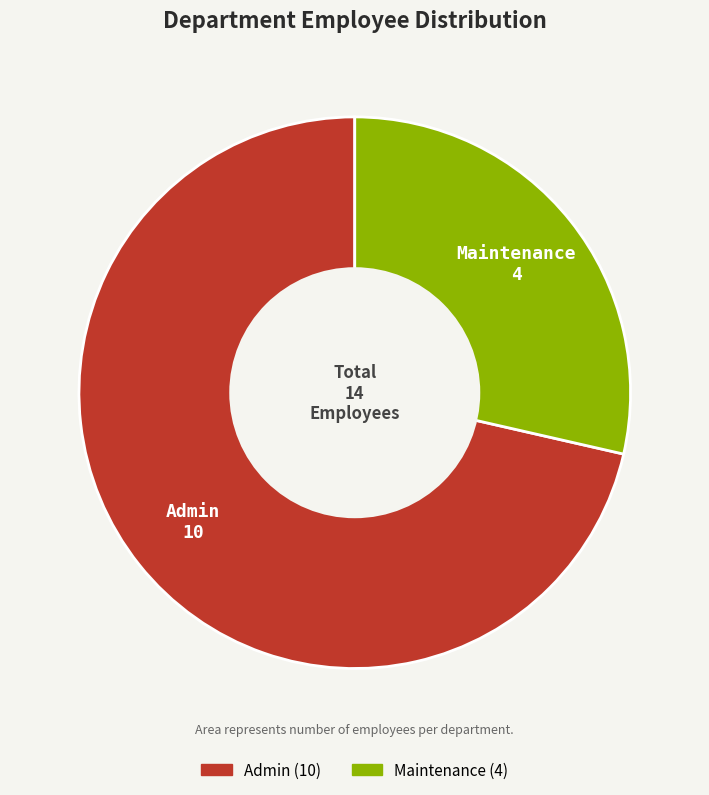

Combined, do Admin and Maintenance account for over 50%?

Yes